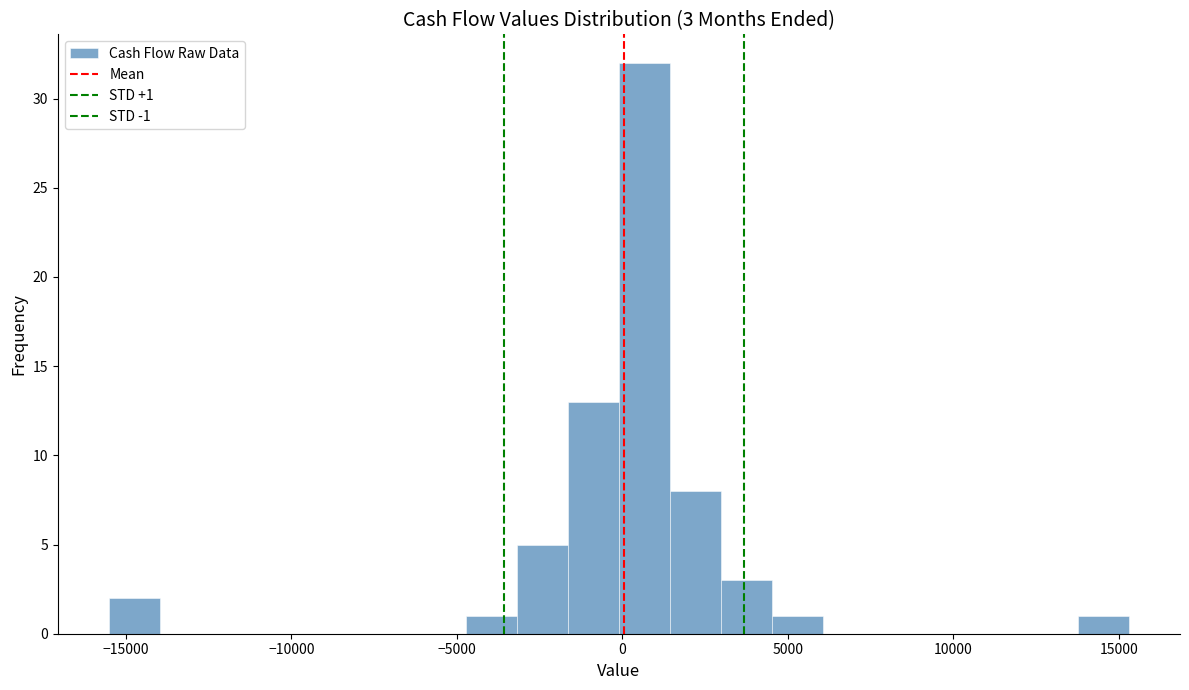

Around what value on the x-axis is the tallest bar? Give the approximate position of its centre, as read against the axis.

500